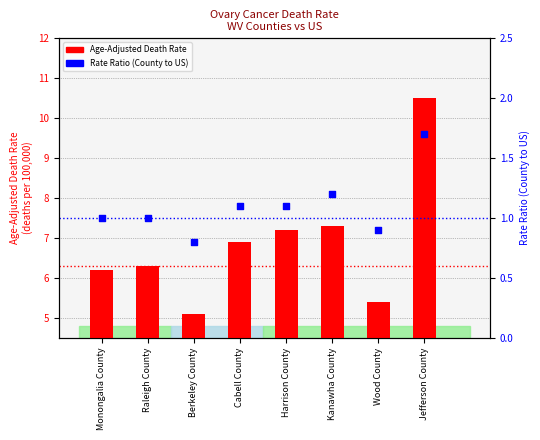

Which series has the largest total across all categories?

Age-Adjusted Death Rate